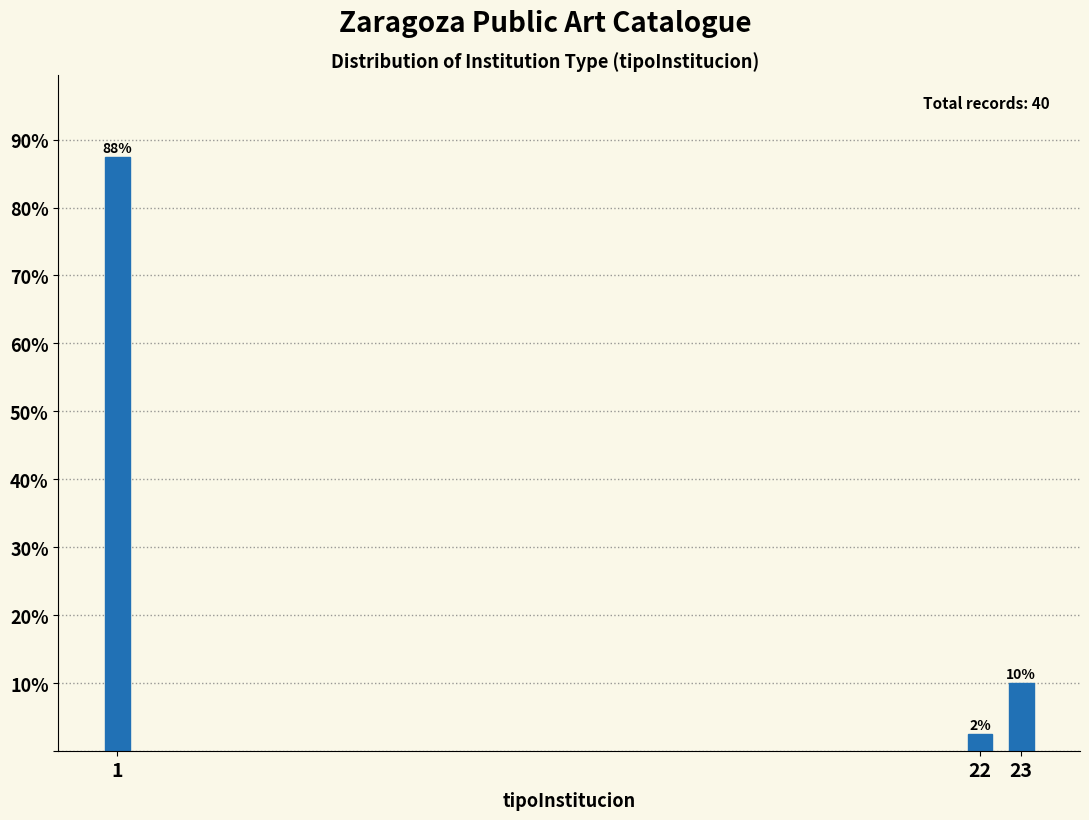

How many bars are there in total?

3